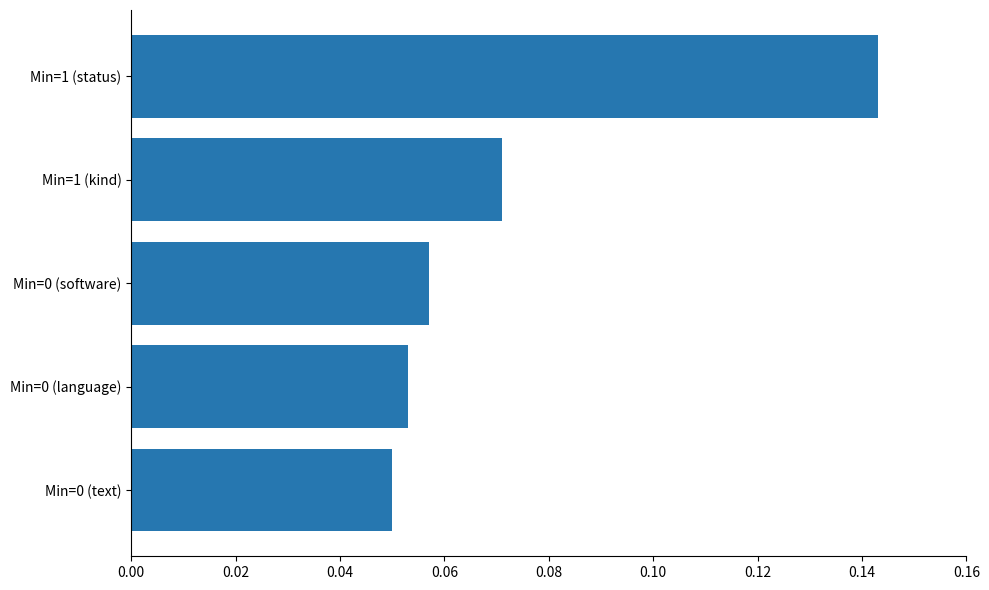

Where is the data nearest to the value 0?

Min=0 (text)